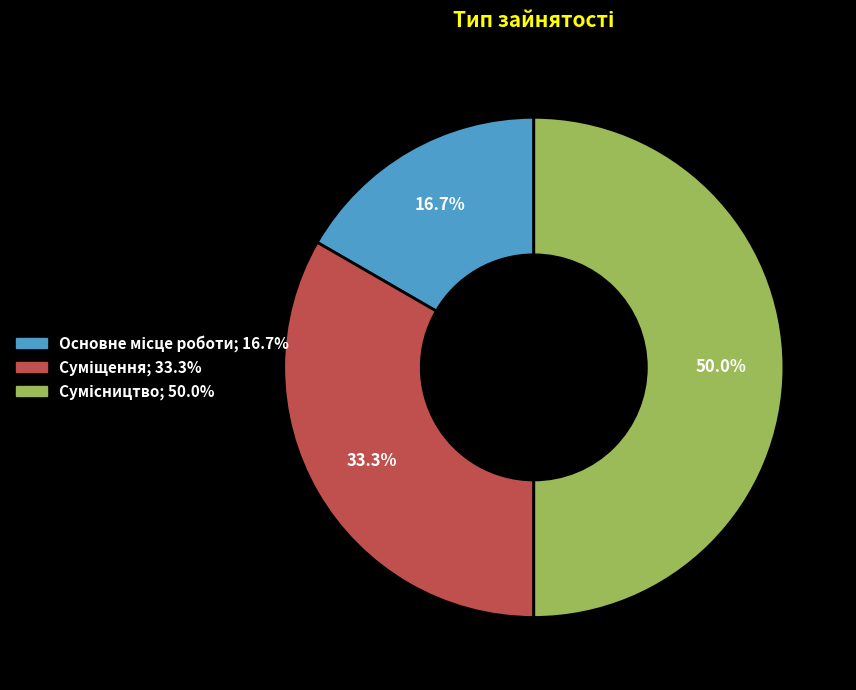

Which category has the biggest portion of the pie?

Сумісництво